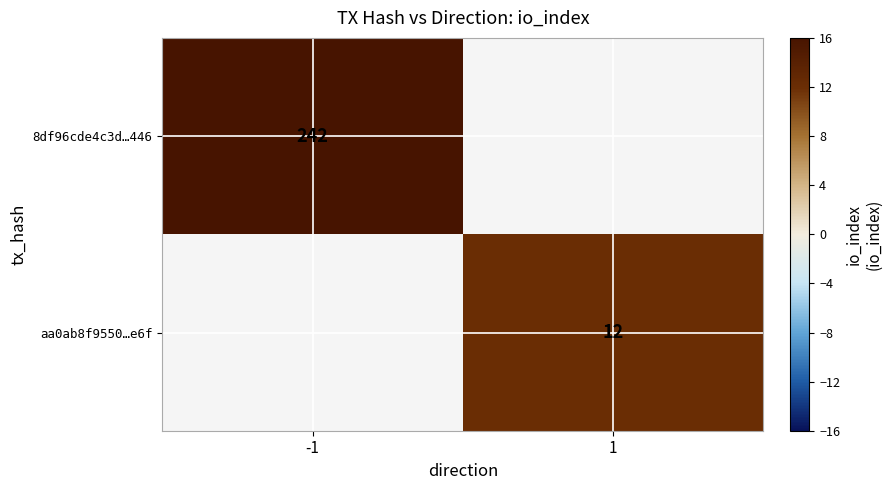

The value of 8df96cde4c3d…446 at -1 is 51. True or false?

False